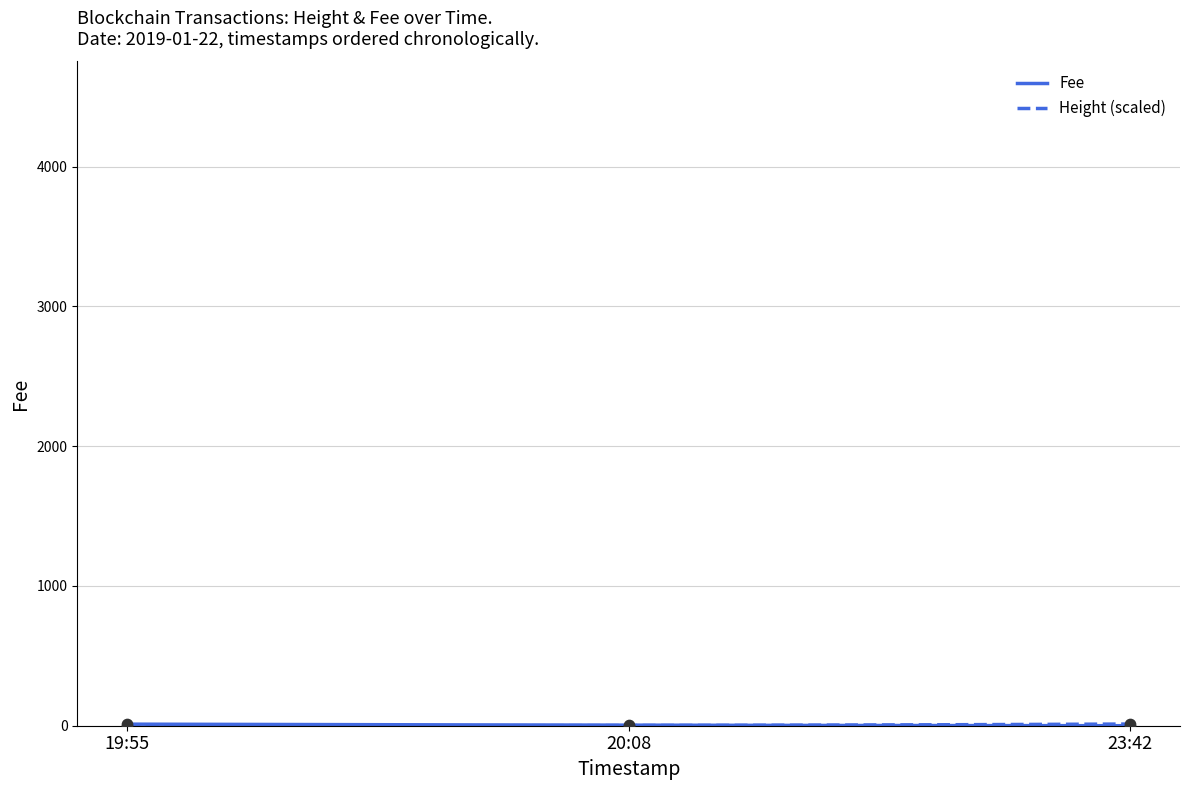

At how many categories does at least one series exceed 2?

3